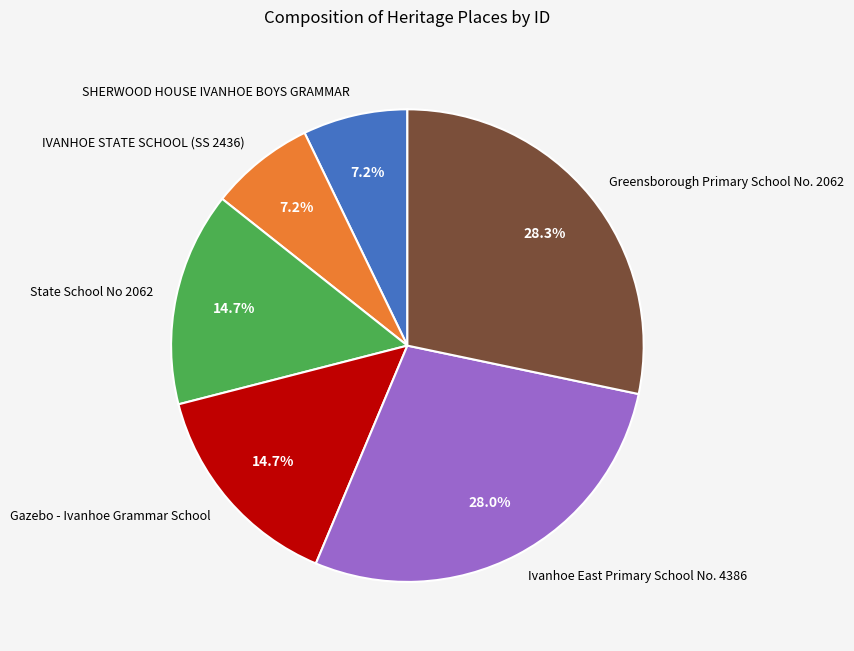

Is it true that State School No 2062 is 30% of the pie?

False